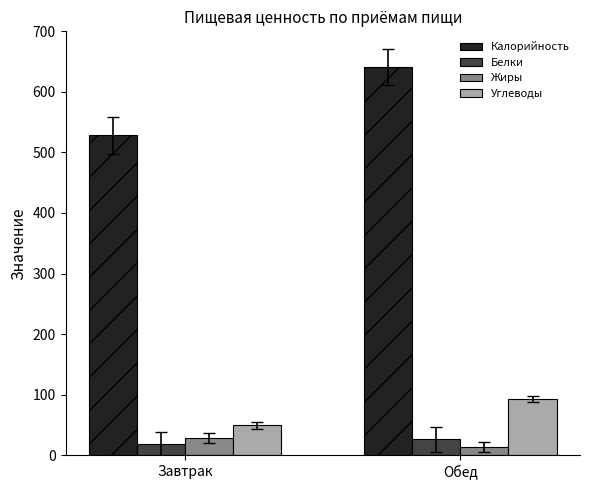

Which series has the largest total across all categories?

Калорийность